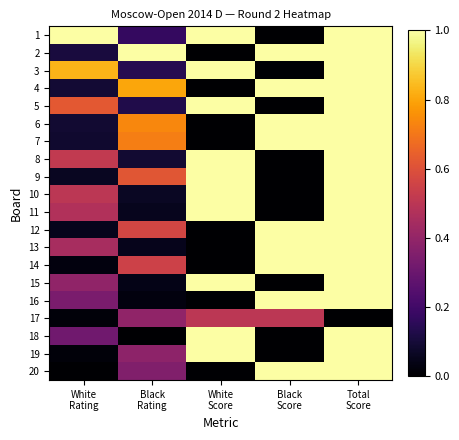

At which category does the chart reach its minimum across all series?

Black
Score